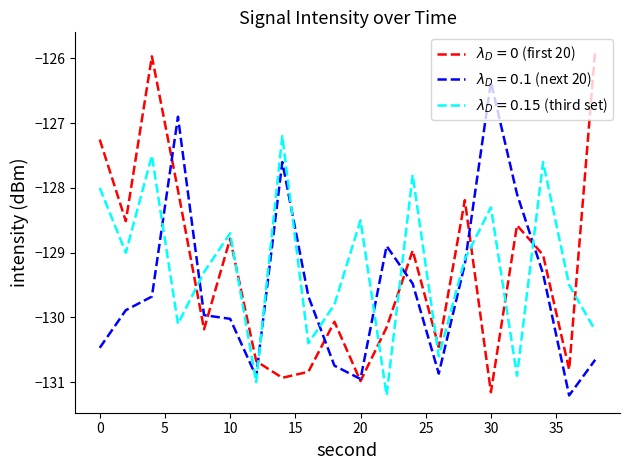

What is the maximum value shown in the chart?

-125.9